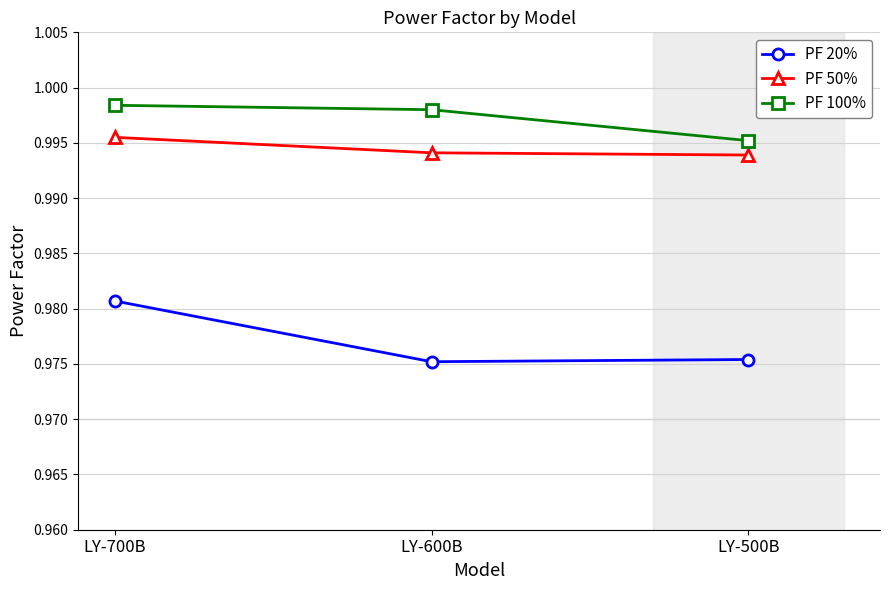

Which series has the widest spread of values?

PF 20%